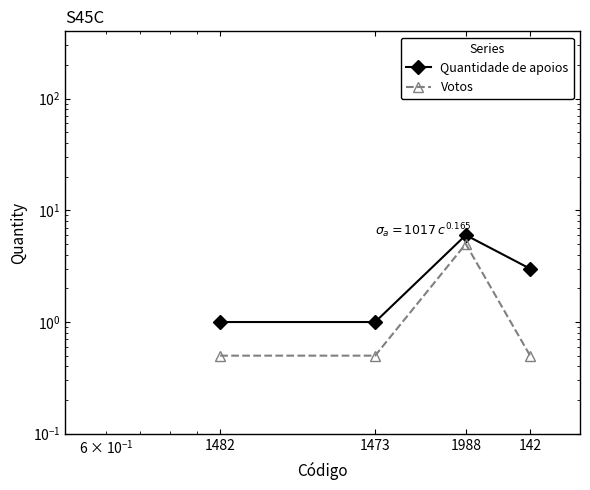

True or false: Votos and Quantidade de apoios cross at least once.

False